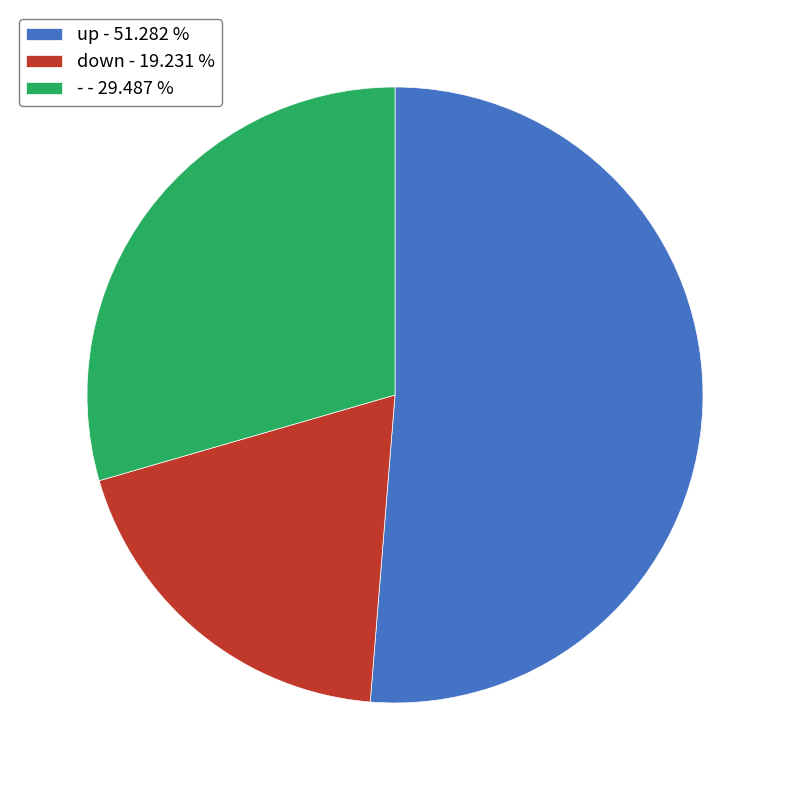

How many slices are in this pie chart?

3